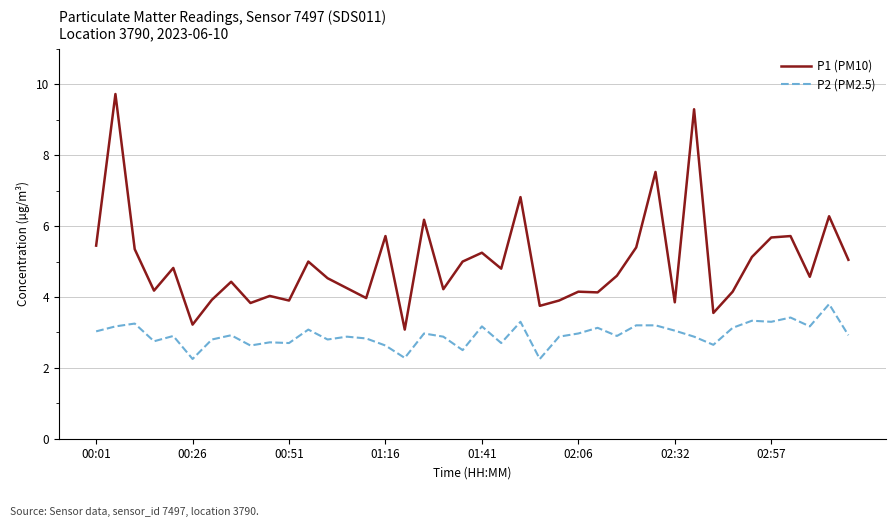

How many distinct data groups are displayed?

2